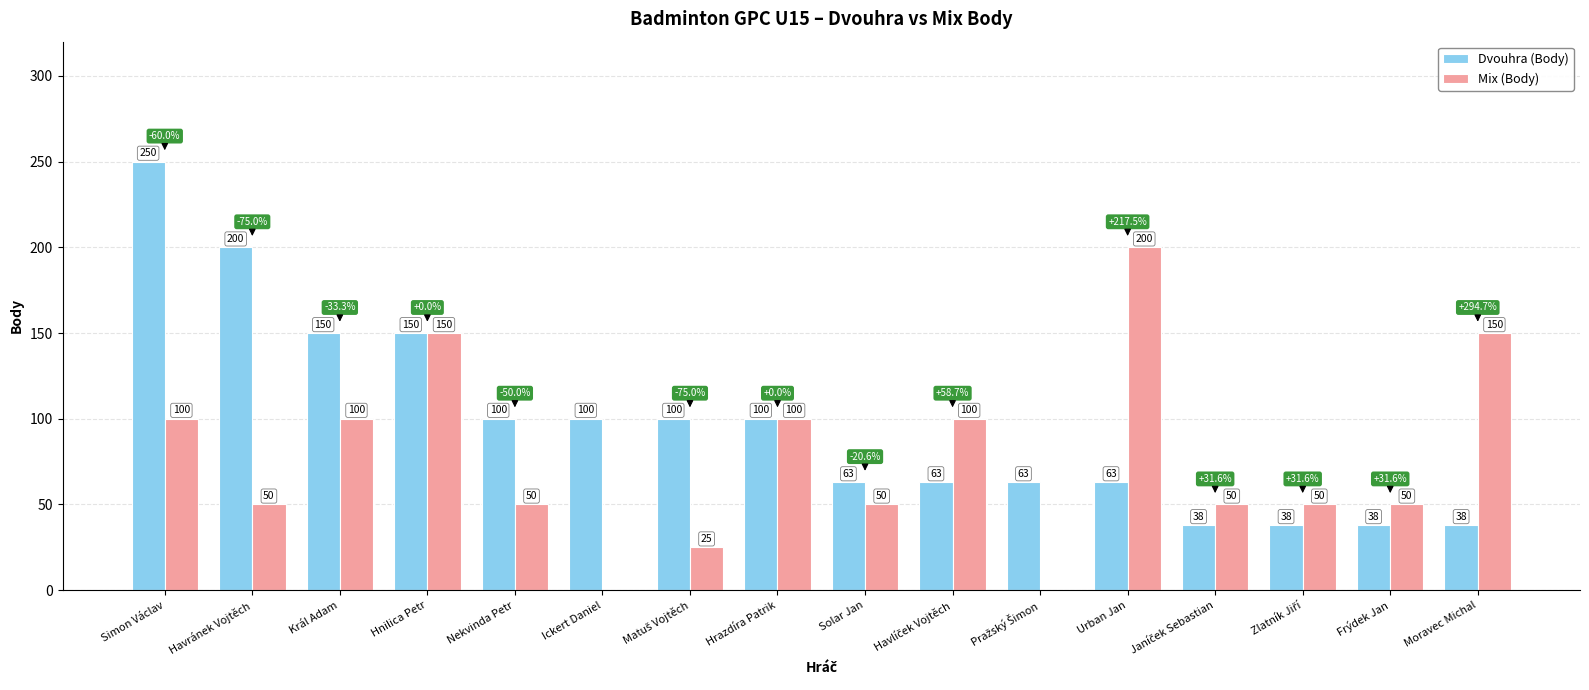

The Dvouhra (Body) series shows 100 at Ickert Daniel. True or false?

True